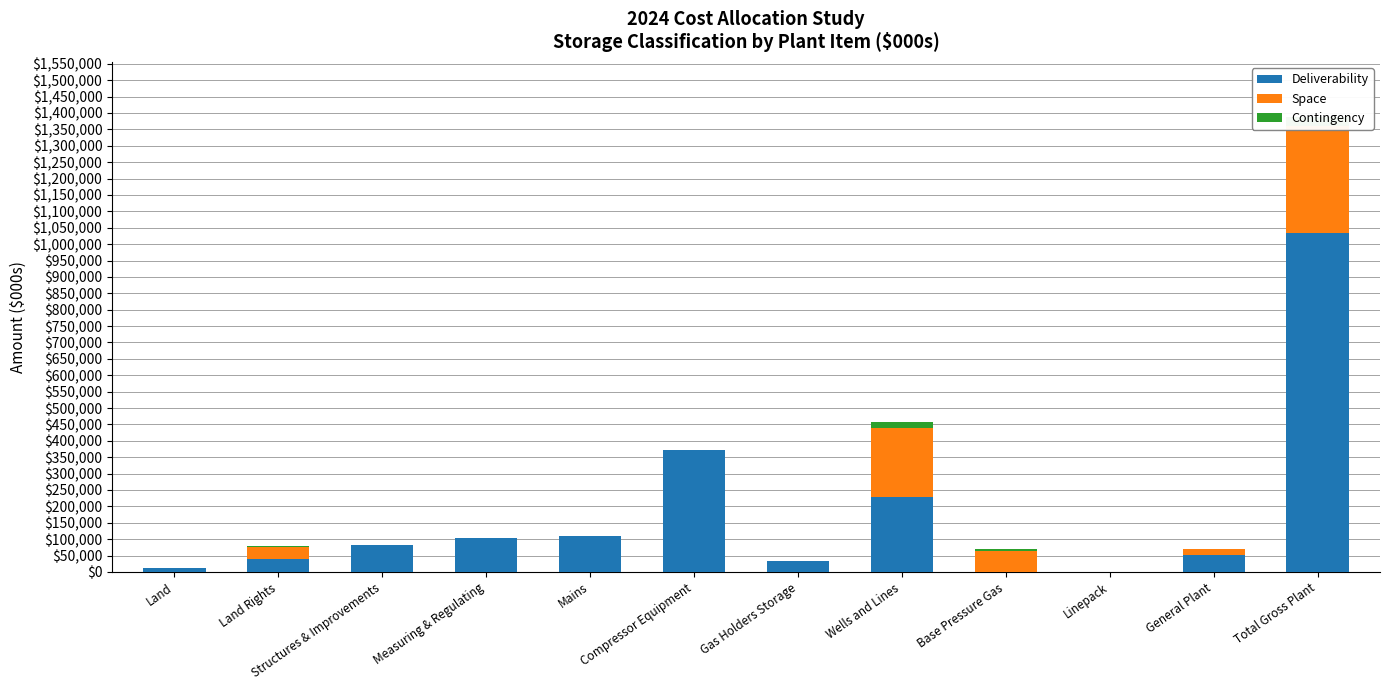

True or false: Space has a value of -99798.8 at Linepack.

False